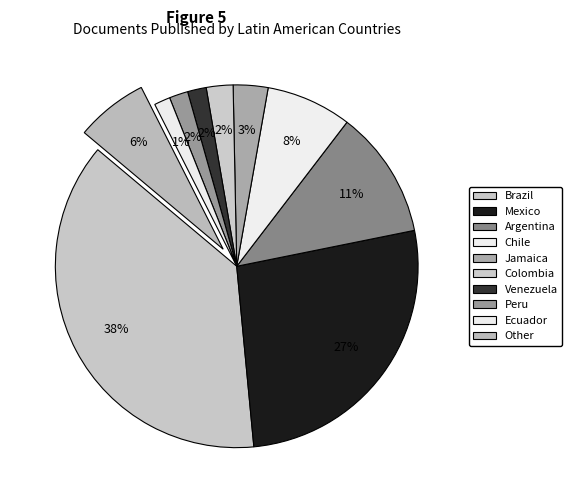

How many segments does this pie chart have?

10